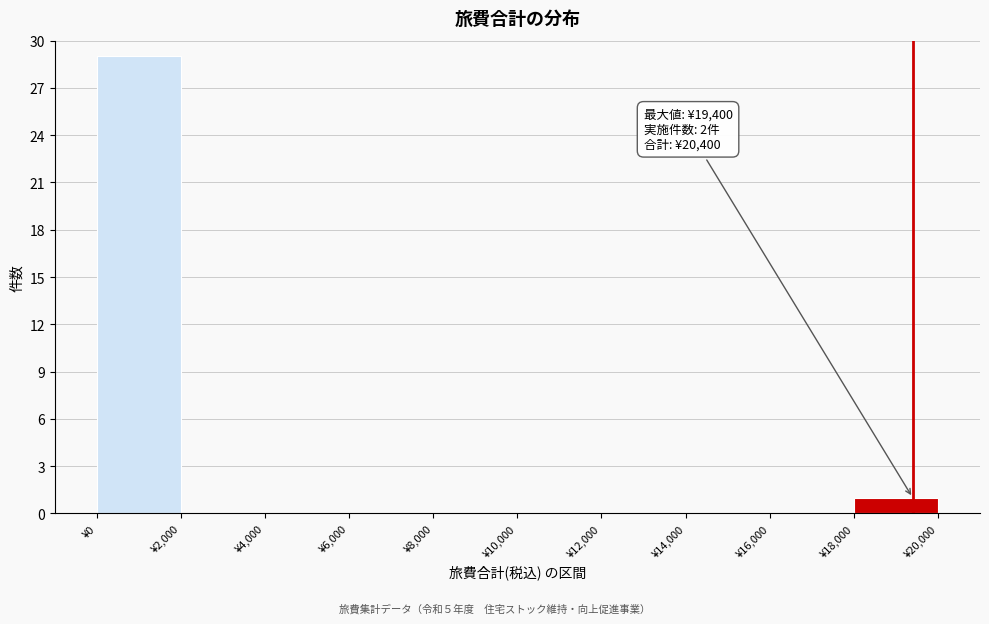

Which range on the x-axis has the tallest bar?

0 to 2000